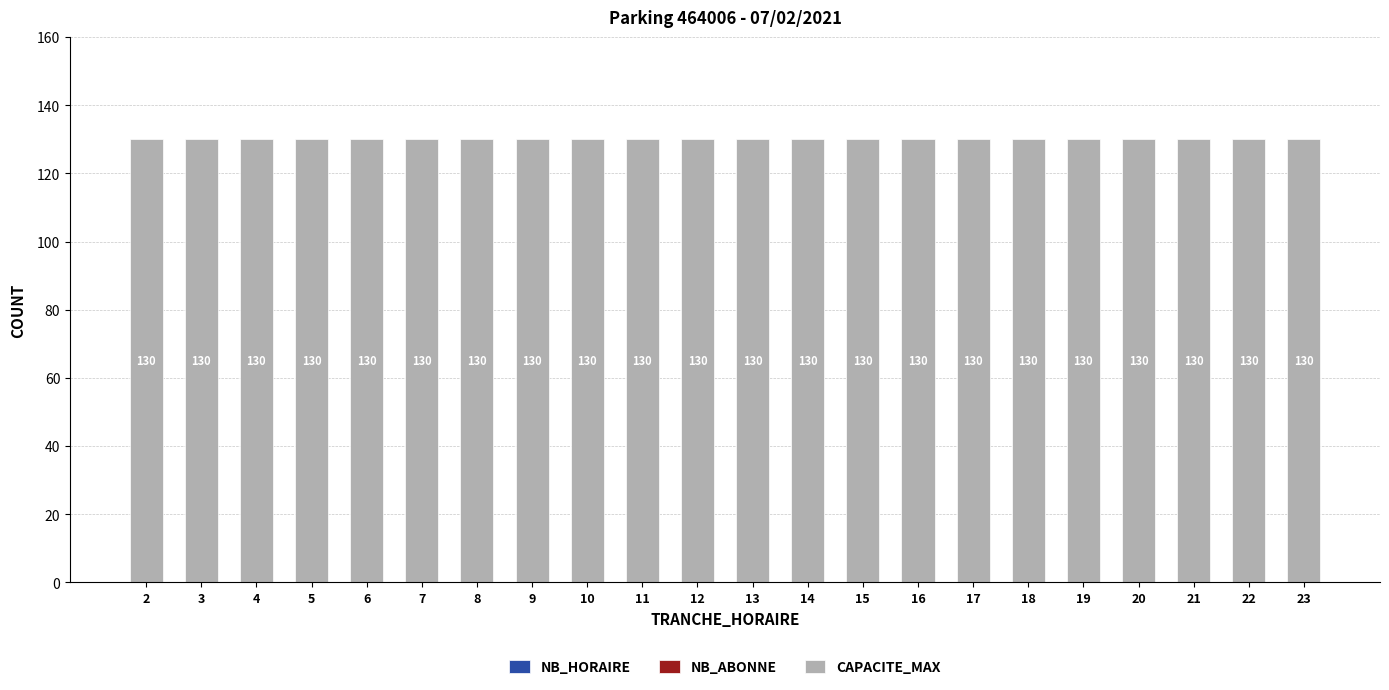

Between 23 and 14, which is larger?

23